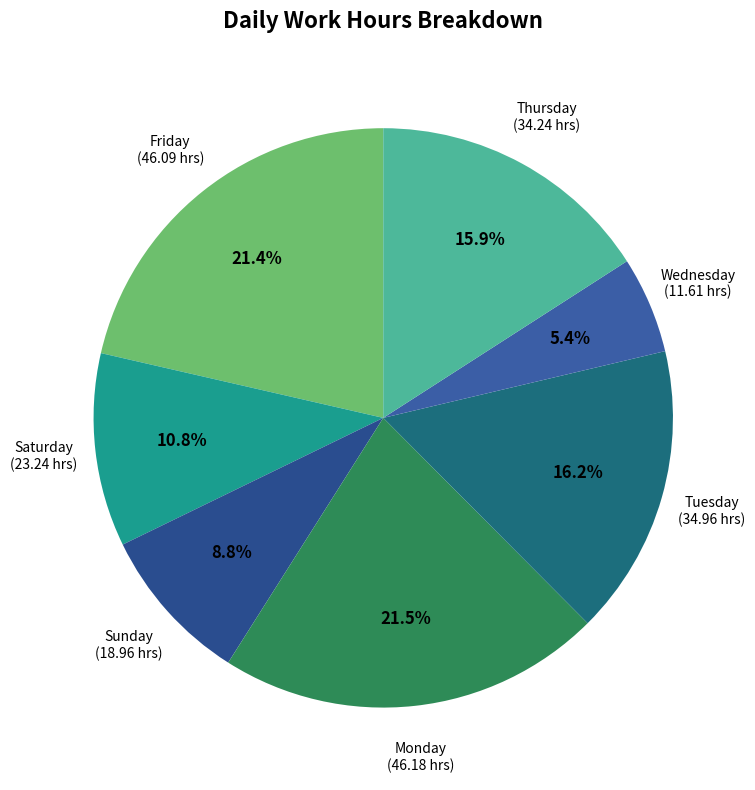

To the nearest percent, what is the difference between the largest and smallest slice percentages?

16%